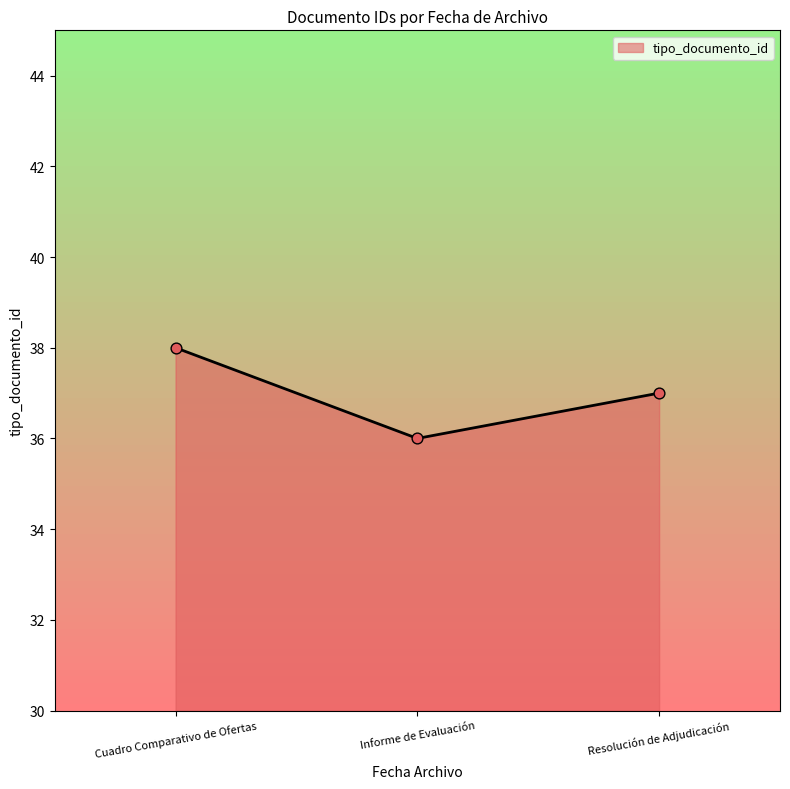

What is the minimum value for tipo_documento_id?

36.0